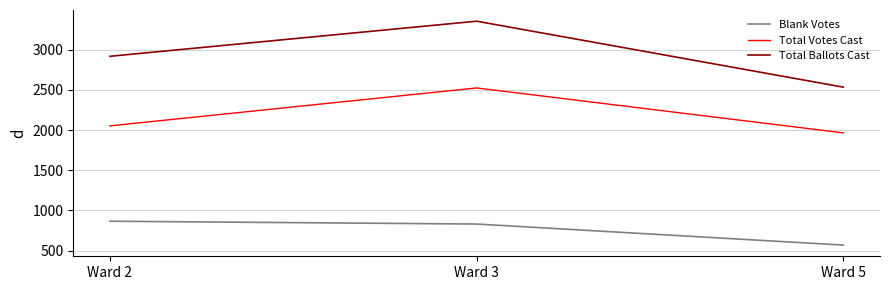

At which label does Total Ballots Cast reach its peak?

Ward 3